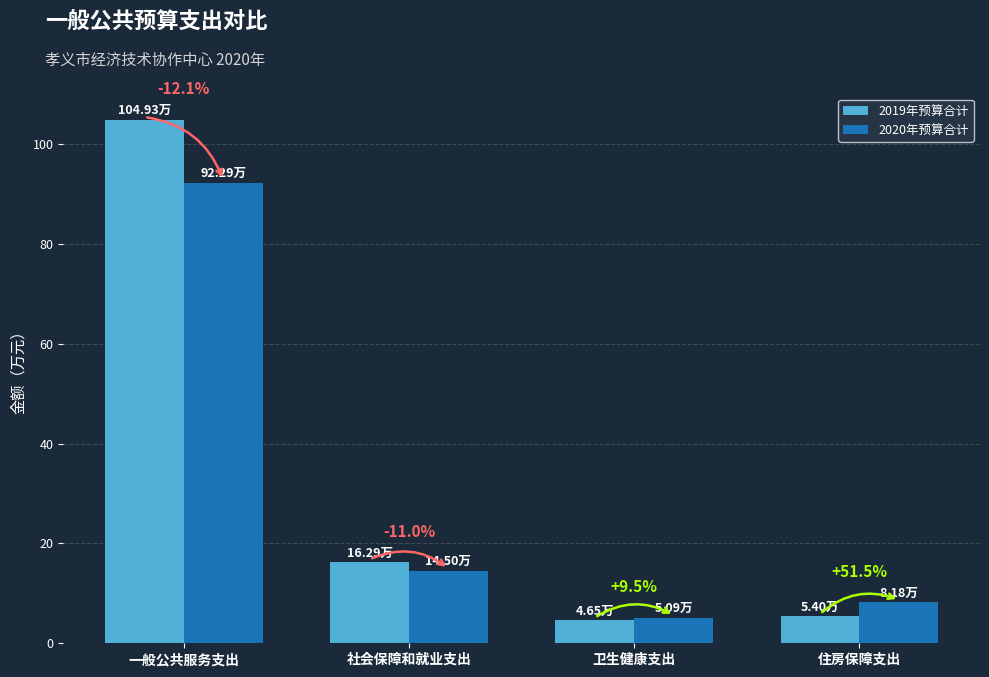

What is the difference between the maximum and minimum values in the 2019年预算合计 series?

100.3